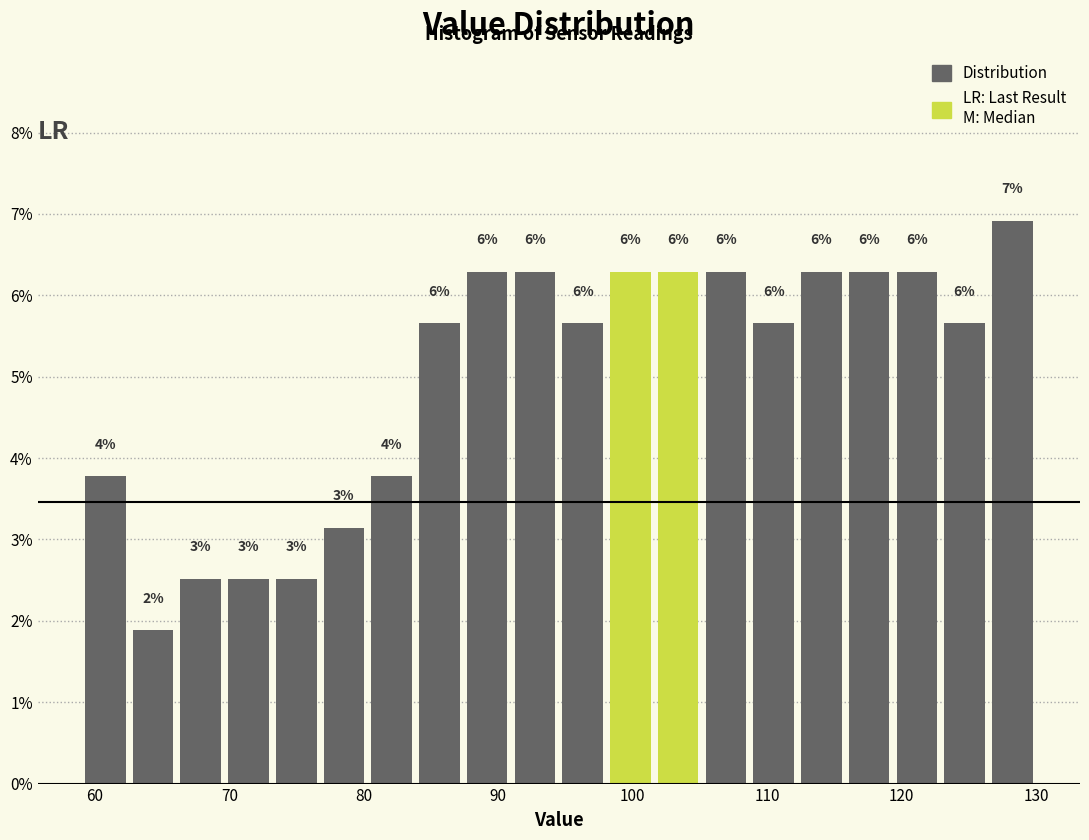

Around what value on the x-axis is the tallest bar? Give the approximate position of its centre, as read against the axis.

128